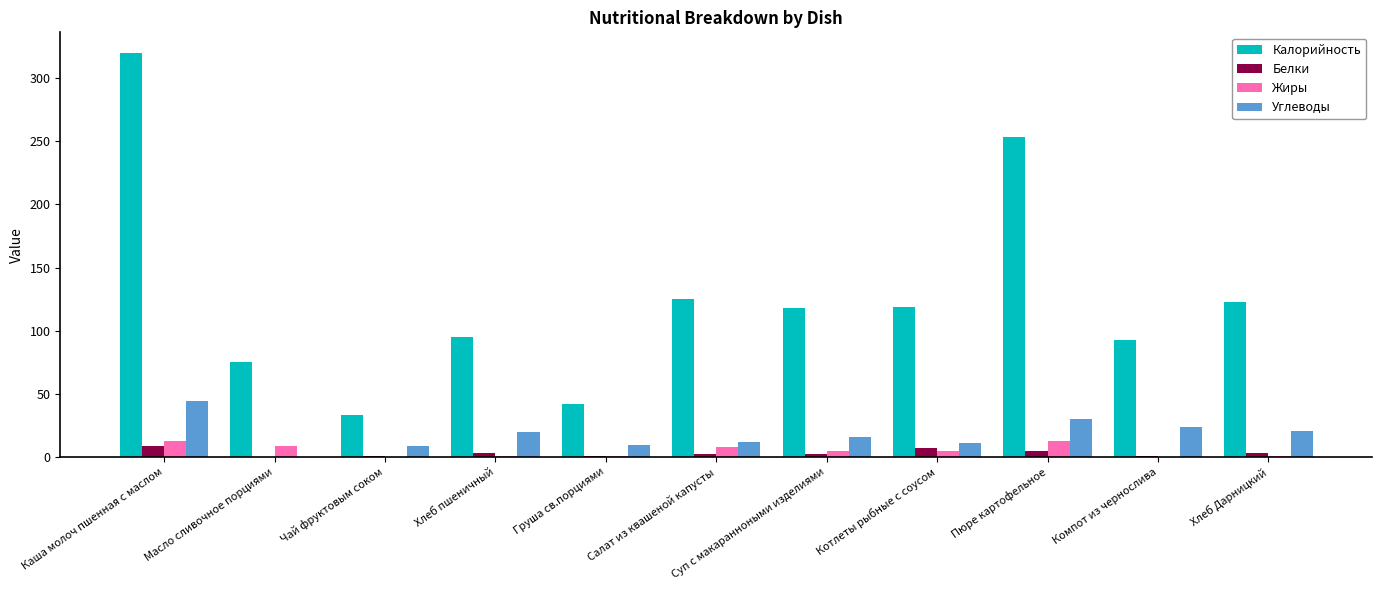

What is the total value across all series at Пюре картофельное?

301.2